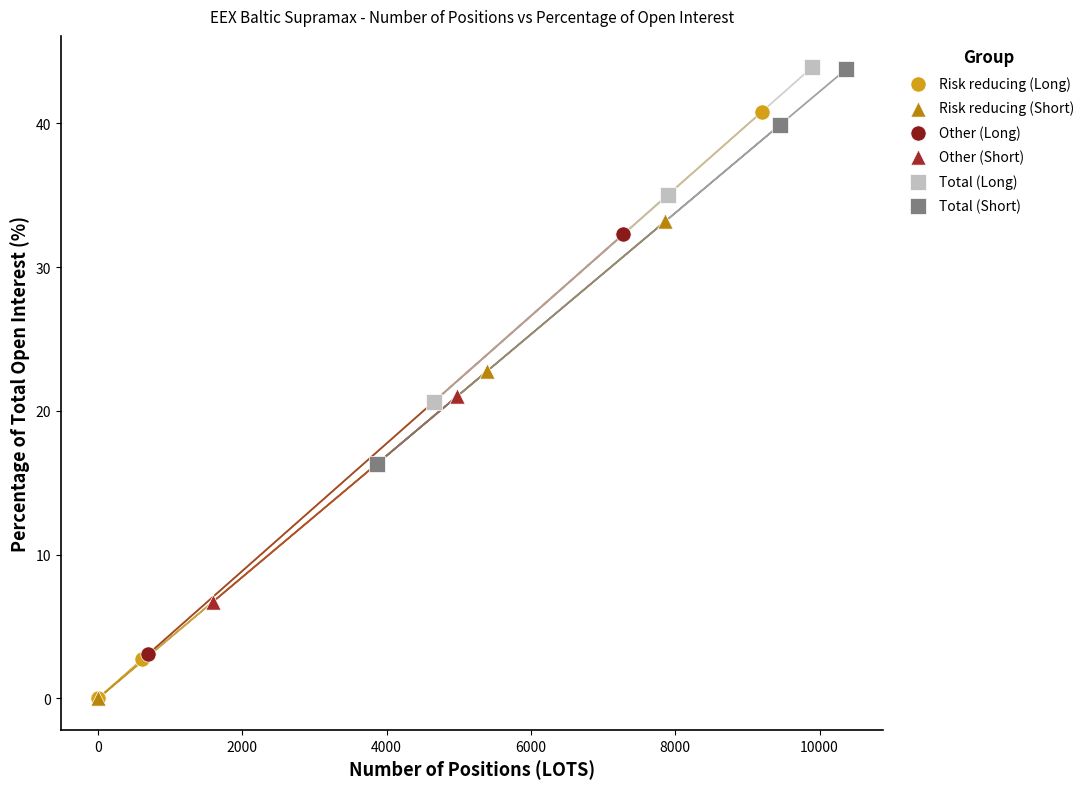

Which series has the largest Y range (max minus min)?

Risk reducing (Long)